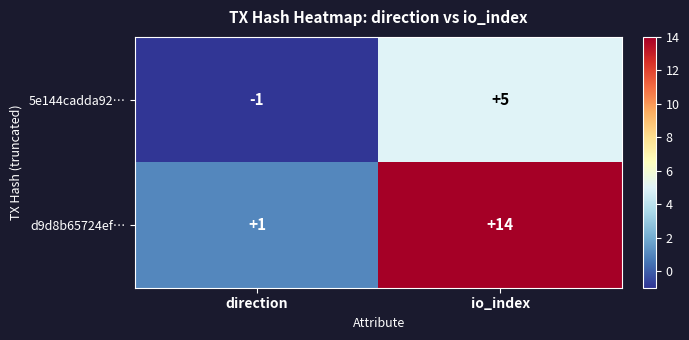

Count the number of categories in the chart.

2